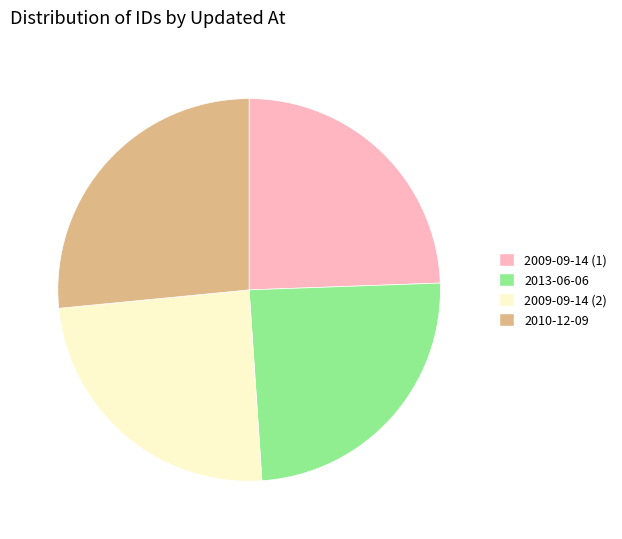

True or false: 2009-09-14 (2) accounts for 30% of the total.

False